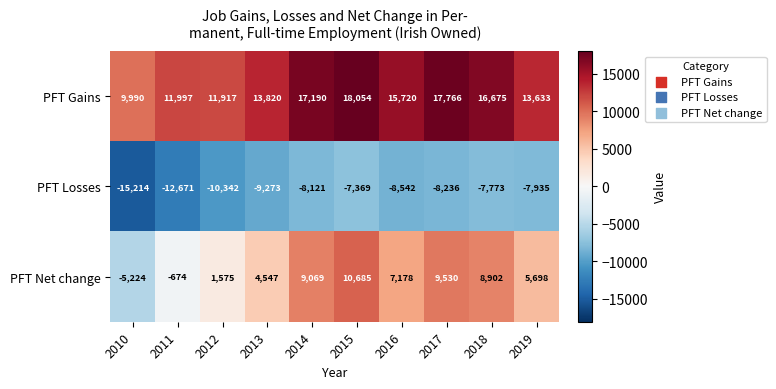

Reading right to left, what are all the values shown in this chart?

PFT Gains: 13633	16675	17766	15720	18054	17190	13820	11917	11997	9990
PFT Losses: -7935	-7773	-8236	-8542	-7369	-8121	-9273	-10342	-12671	-15214
PFT Net change: 5698	8902	9530	7178	10685	9069	4547	1575	-674	-5224